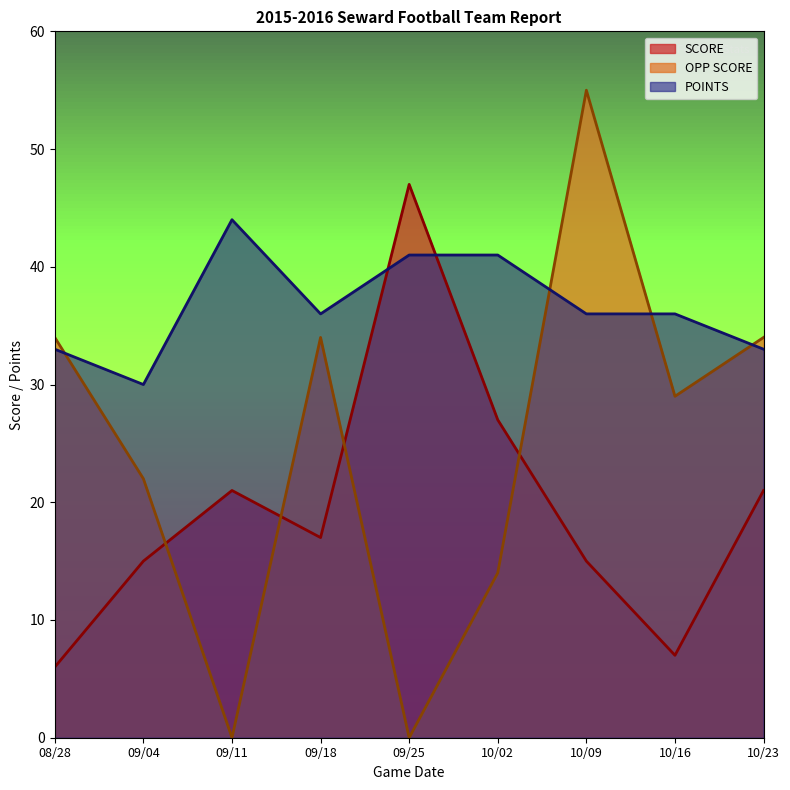

Rank the categories by POINTS value from lowest to highest.

09/04, 08/28, 10/23, 09/18, 10/09, 10/16, 09/25, 10/02, 09/11